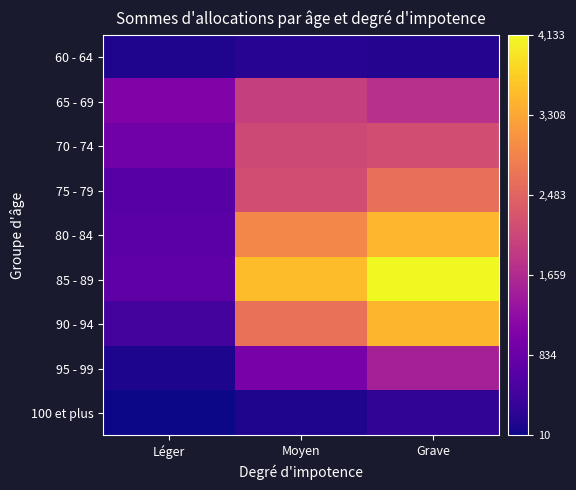

Which category has the highest value across all series?

Grave